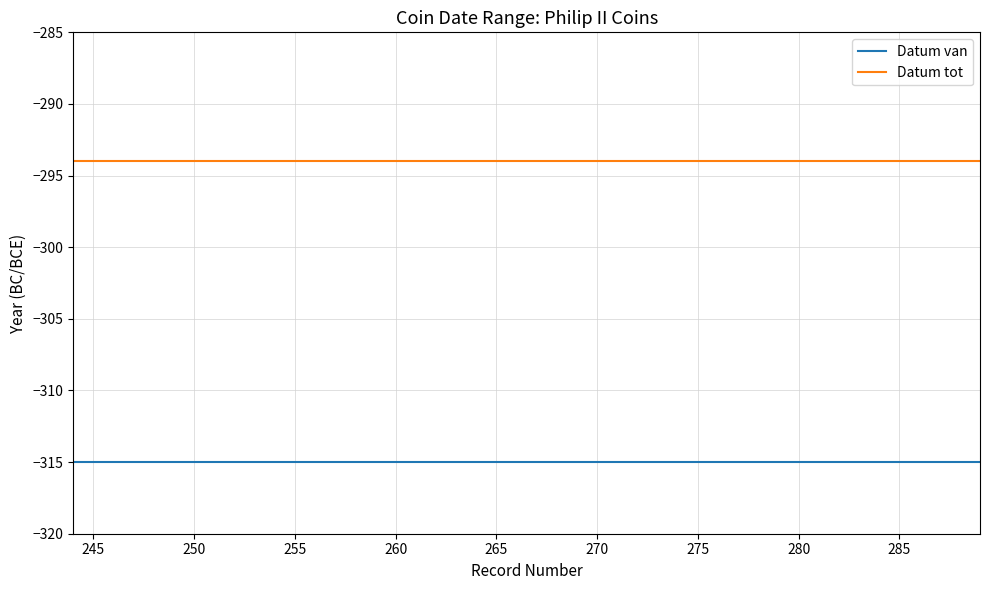

True or false: Datum tot and Datum van intersect in this chart.

False